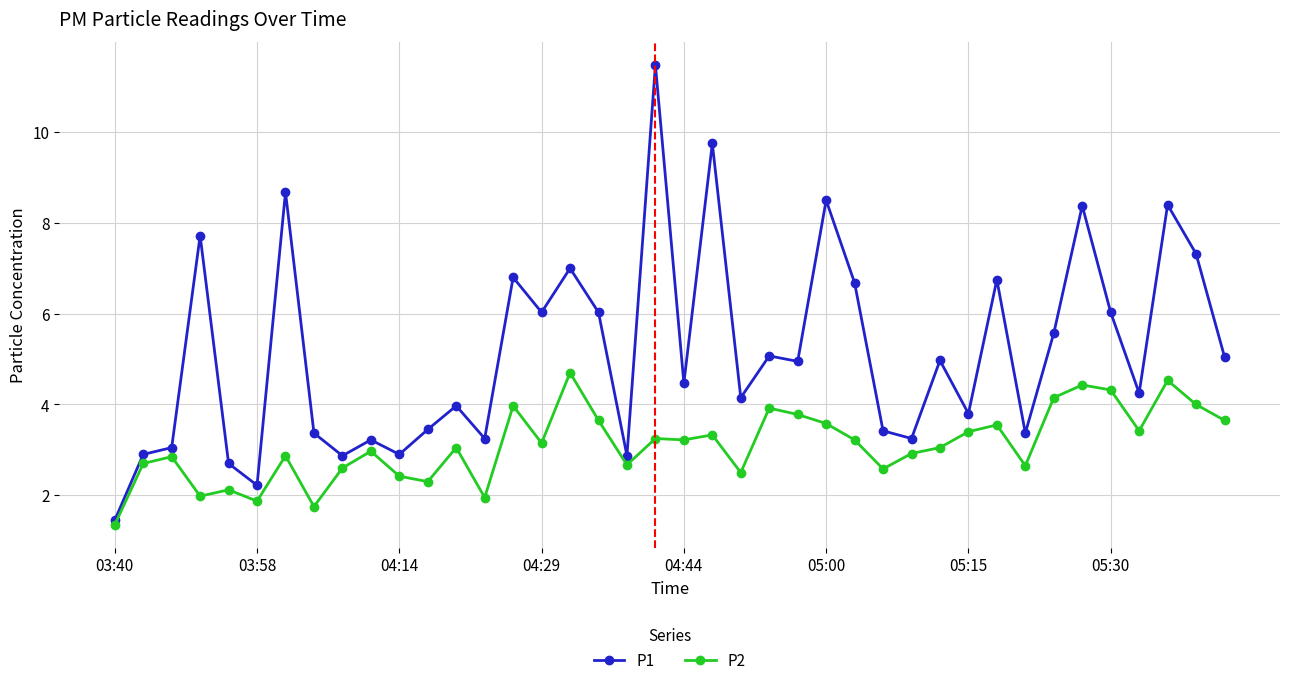

What is the highest value of the P2 series?

4.7